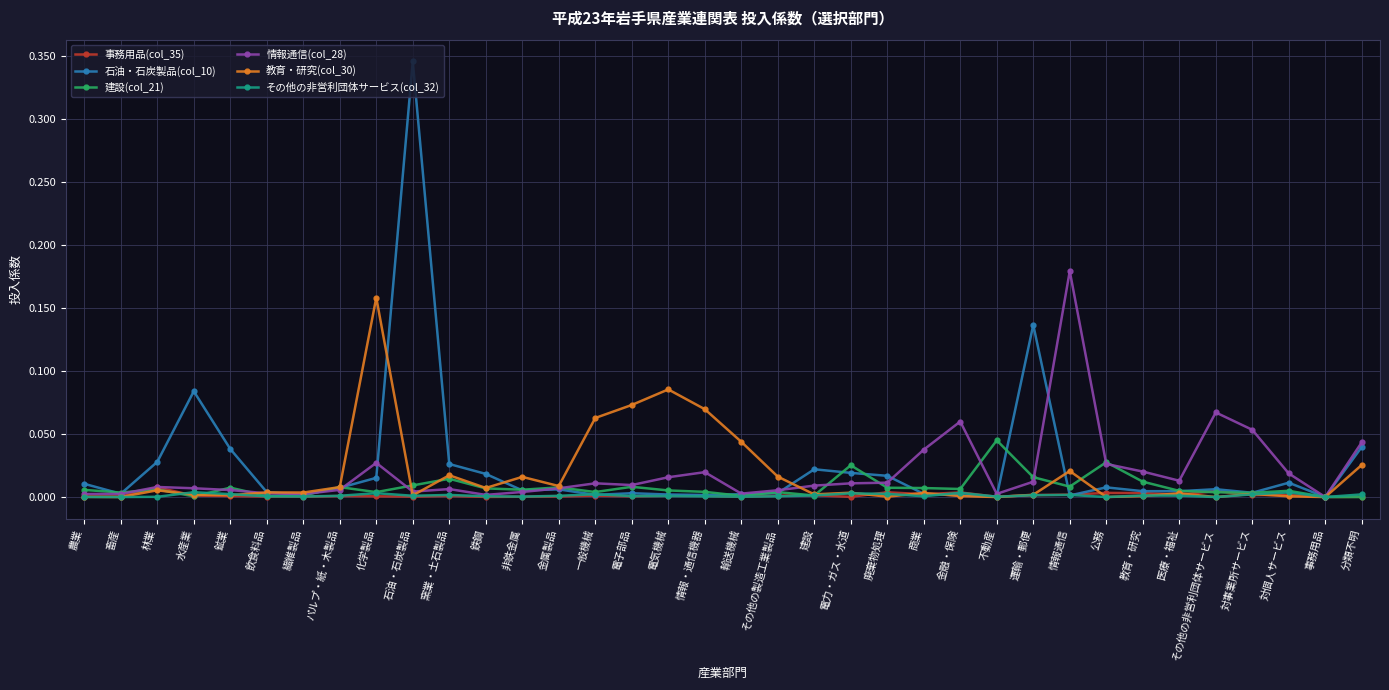

What is the label of the 7th point from the left?

繊維製品